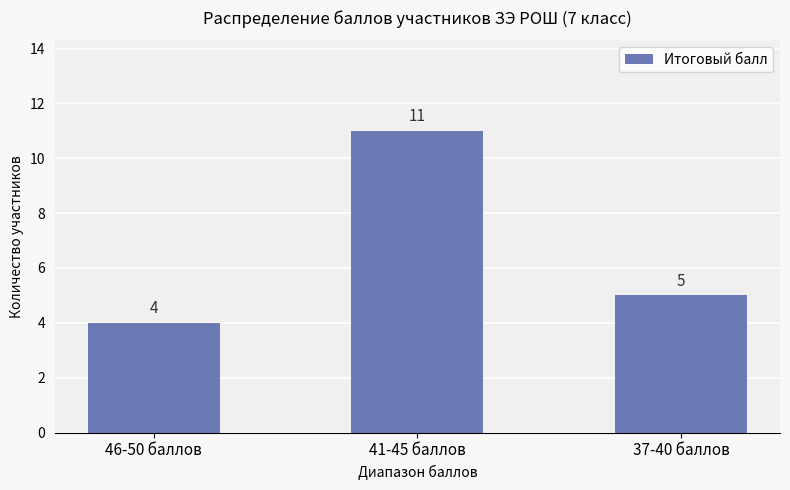

What is the label of the 2nd bar from the right?

41-45 баллов